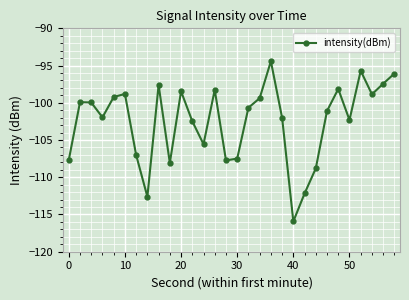

How many series are shown in this chart?

1